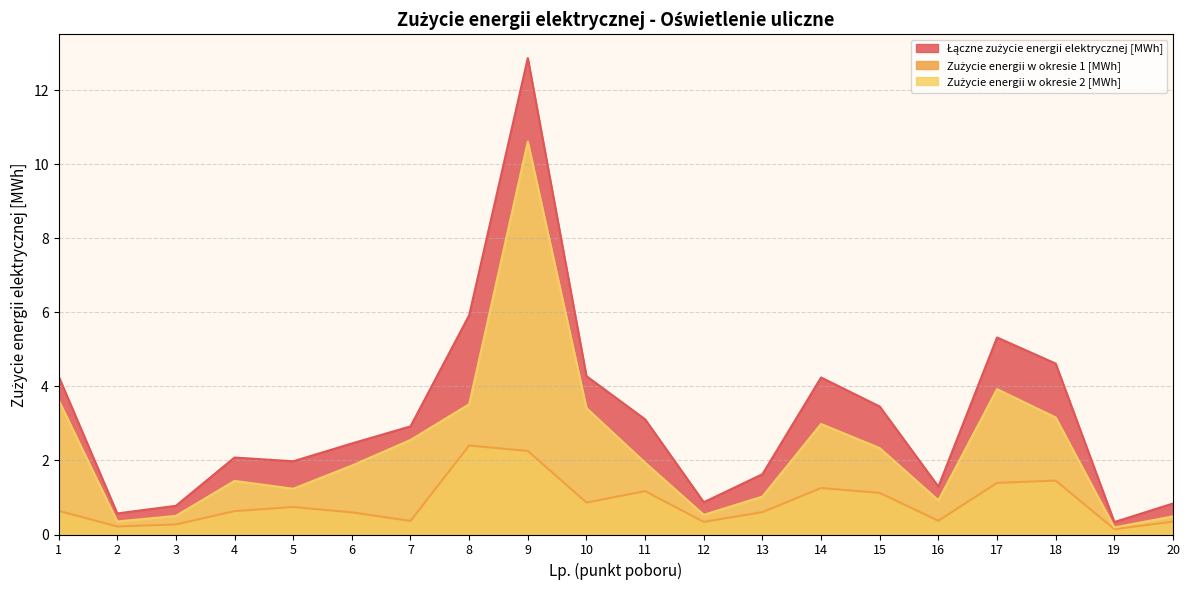

What is the difference between the maximum and minimum values in the Zużycie energii w okresie 2 [MWh] series?

10.4